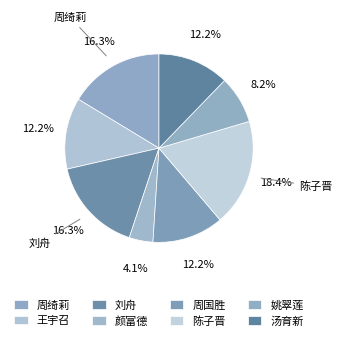

Which slice is the largest?

陈子晋